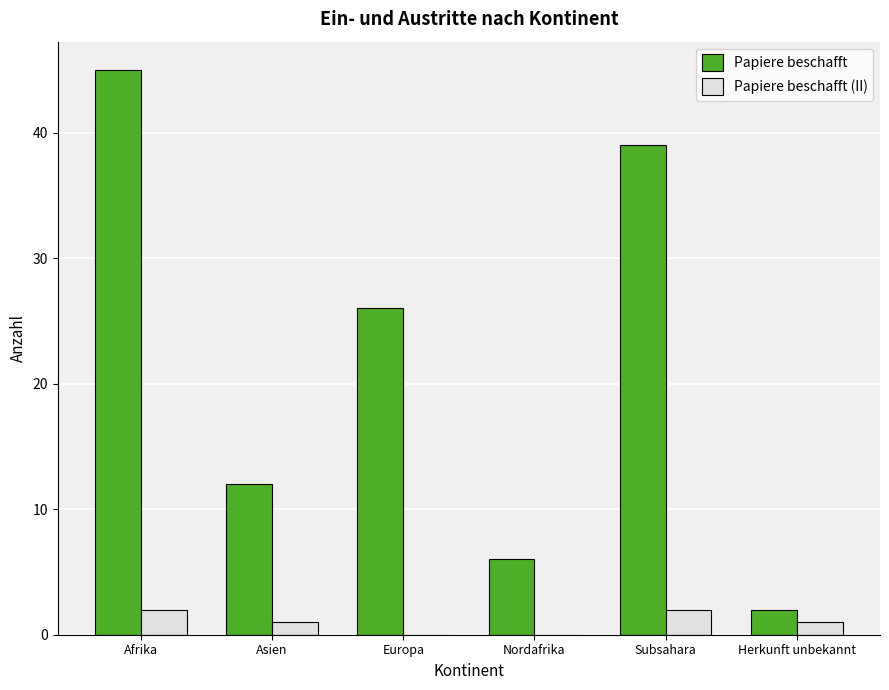

True or false: Papiere beschafft (II) has a value of 2 at Subsahara.

True